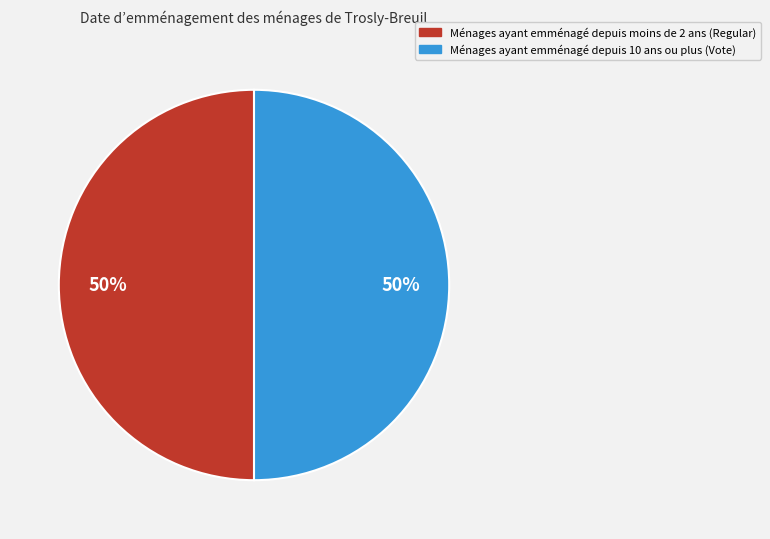

To the nearest percent, what is the average slice percentage?

50%